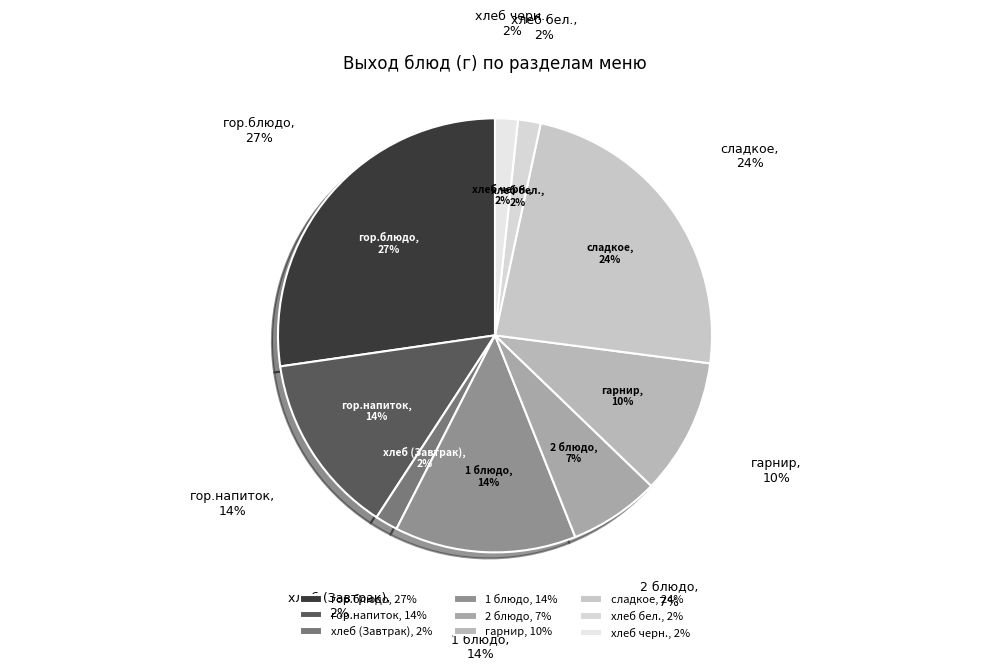

Between сладкое and гор.напиток, which is larger?

сладкое